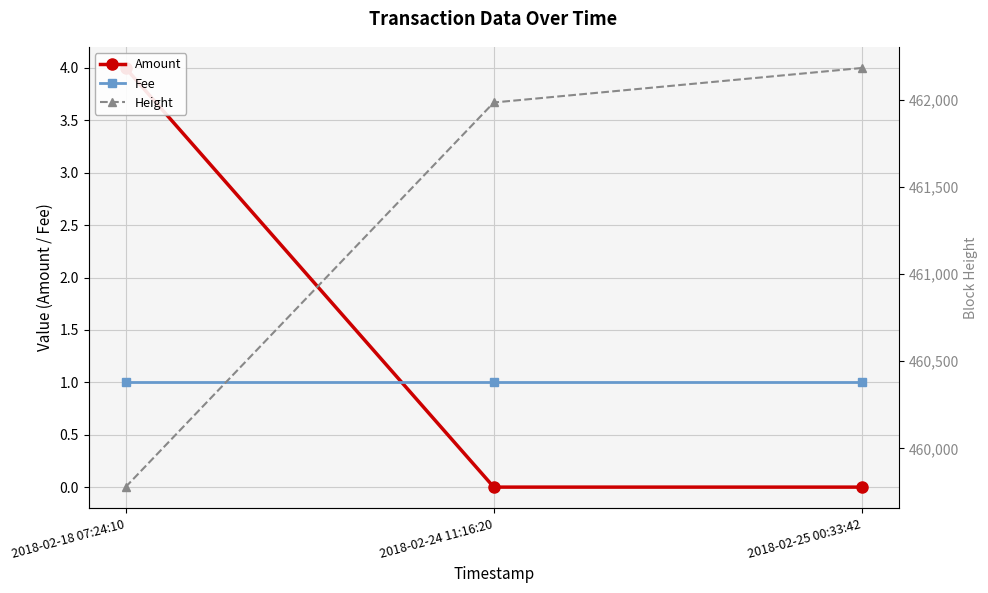

What is the lowest value of the Fee series?

1